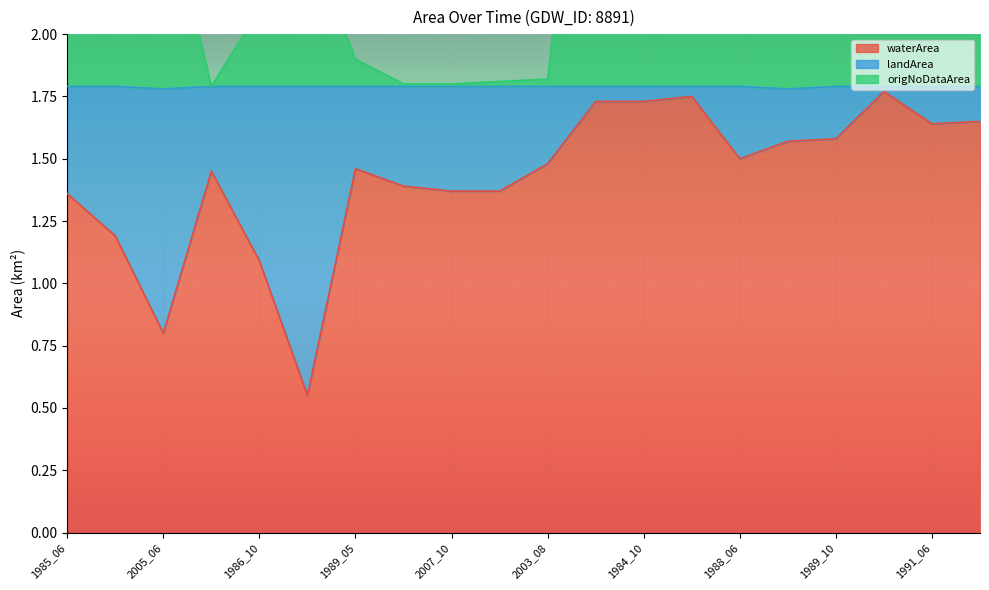

The waterArea series shows 0.5 at 1986_10. True or false?

False